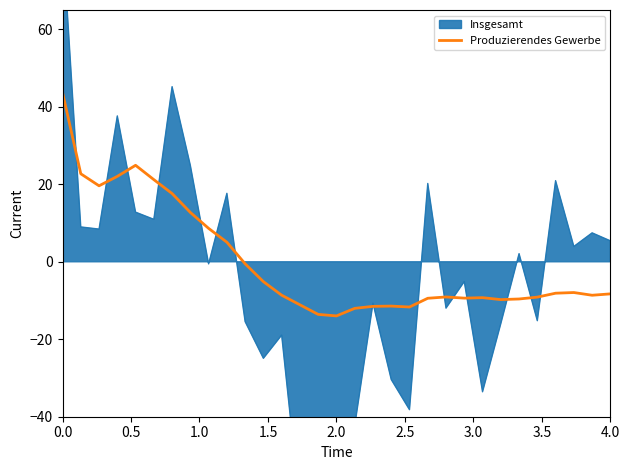

What is the difference between the second highest and second lowest values?

38.5